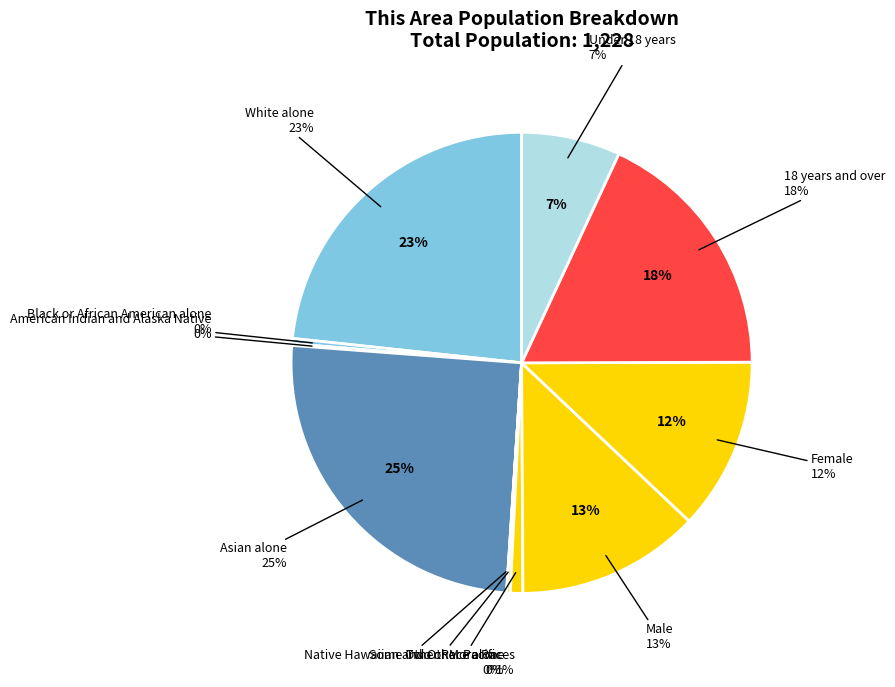

To the nearest percent, what is the combined percentage of Two or More Races and Asian alone?

26%